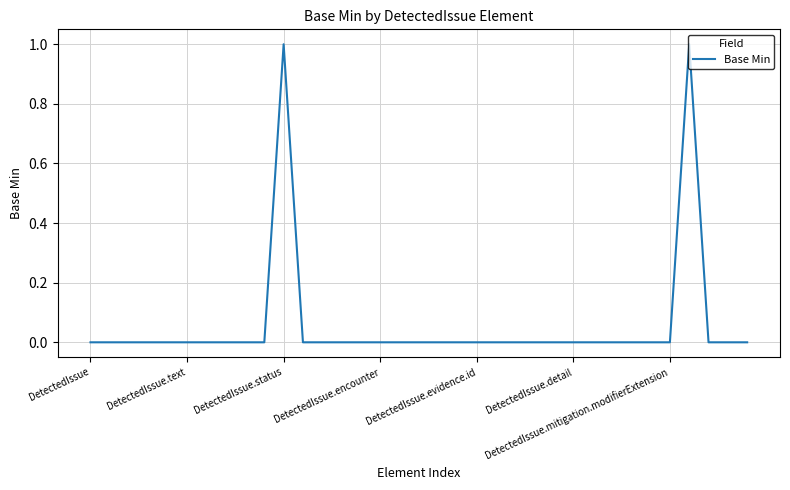

How many lines are shown in the chart?

1